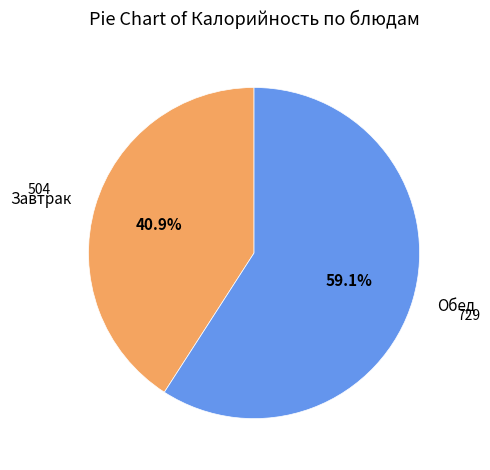

Which has a higher value, Обед or Завтрак?

Обед